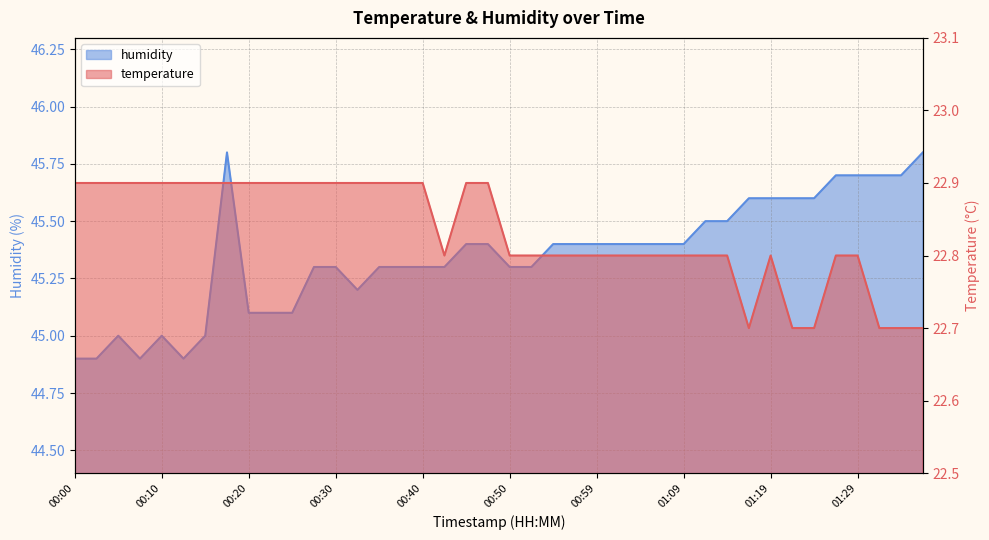

Reading right to left, transcribe all the data shown in this chart.

temperature: 22.7	22.7	22.7	22.8	22.8	22.7	22.7	22.8	22.7	22.8	22.8	22.8	22.8	22.8	22.8	22.8	22.8	22.8	22.8	22.8	22.9	22.9	22.8	22.9	22.9	22.9	22.9	22.9	22.9	22.9	22.9	22.9	22.9	22.9	22.9	22.9	22.9	22.9	22.9	22.9
humidity: 45.8	45.7	45.7	45.7	45.7	45.6	45.6	45.6	45.6	45.5	45.5	45.4	45.4	45.4	45.4	45.4	45.4	45.4	45.3	45.3	45.4	45.4	45.3	45.3	45.3	45.3	45.2	45.3	45.3	45.1	45.1	45.1	45.8	45.0	44.9	45.0	44.9	45.0	44.9	44.9